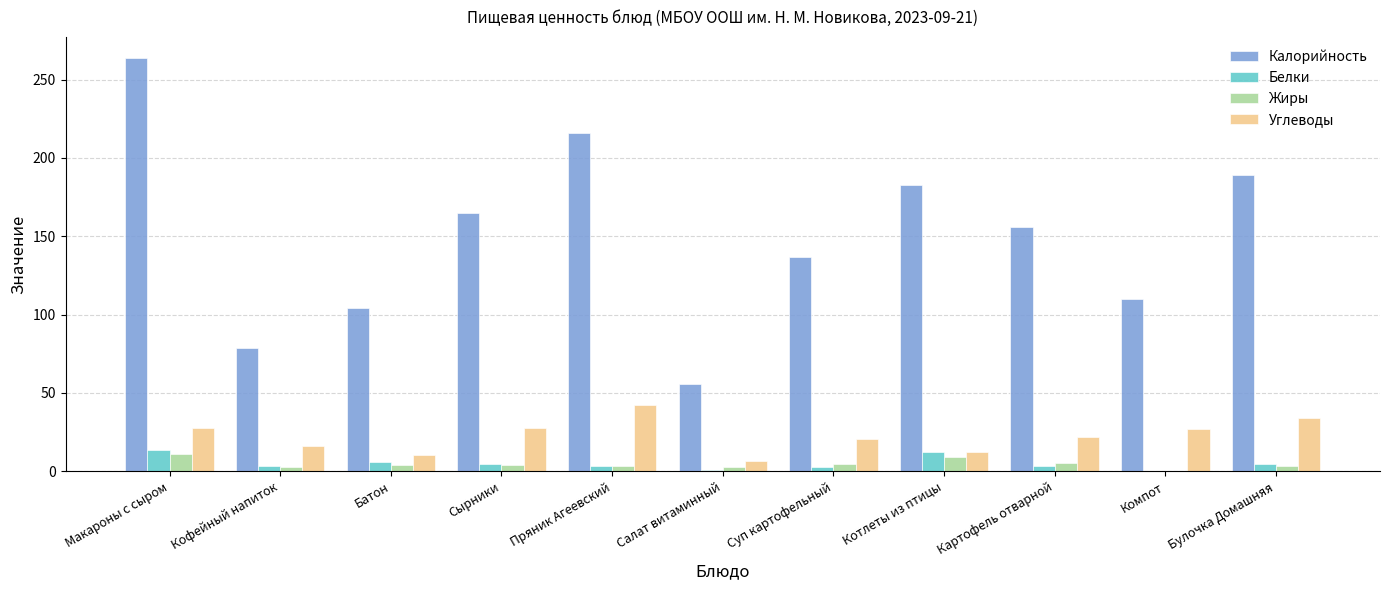

Does the chart contain stacked bars?

No